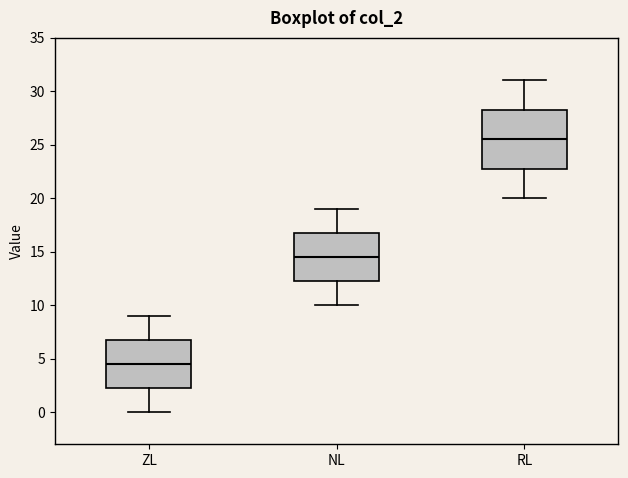

Where does the median line of the box for ZL sit on the y-axis? The values are not printed on the chart, so give them approximately, as read against the axis.

4.5